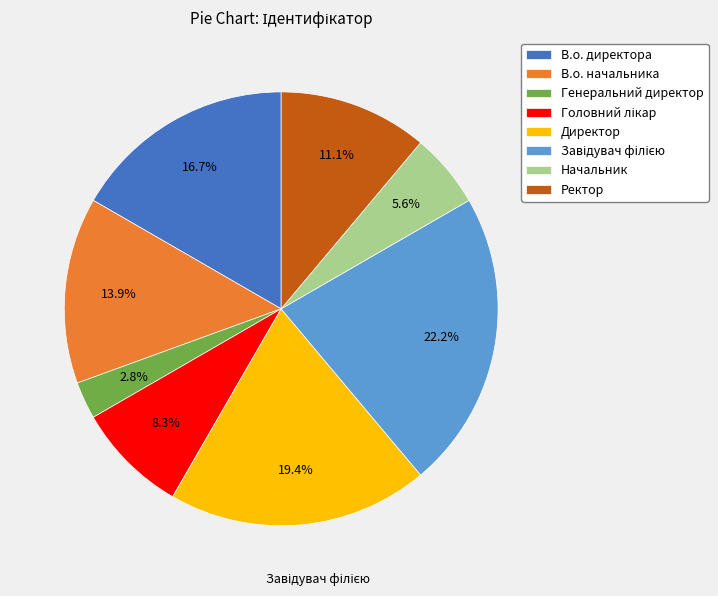

To the nearest percent, what is the difference between the largest and smallest slice percentages?

19%